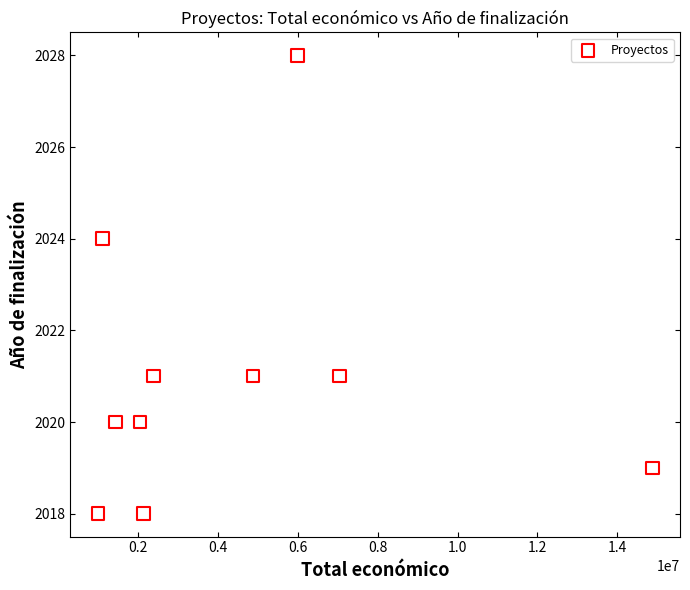

What Y value in the scatter plot is closest to 2023?

2024